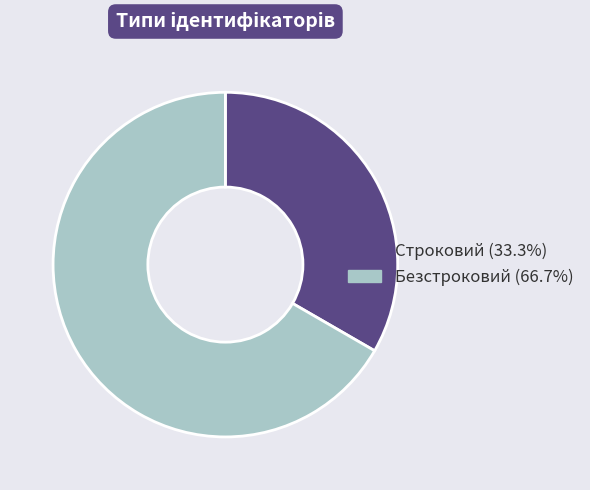

Is the sum of Строковий and Безстроковий greater than half?

Yes